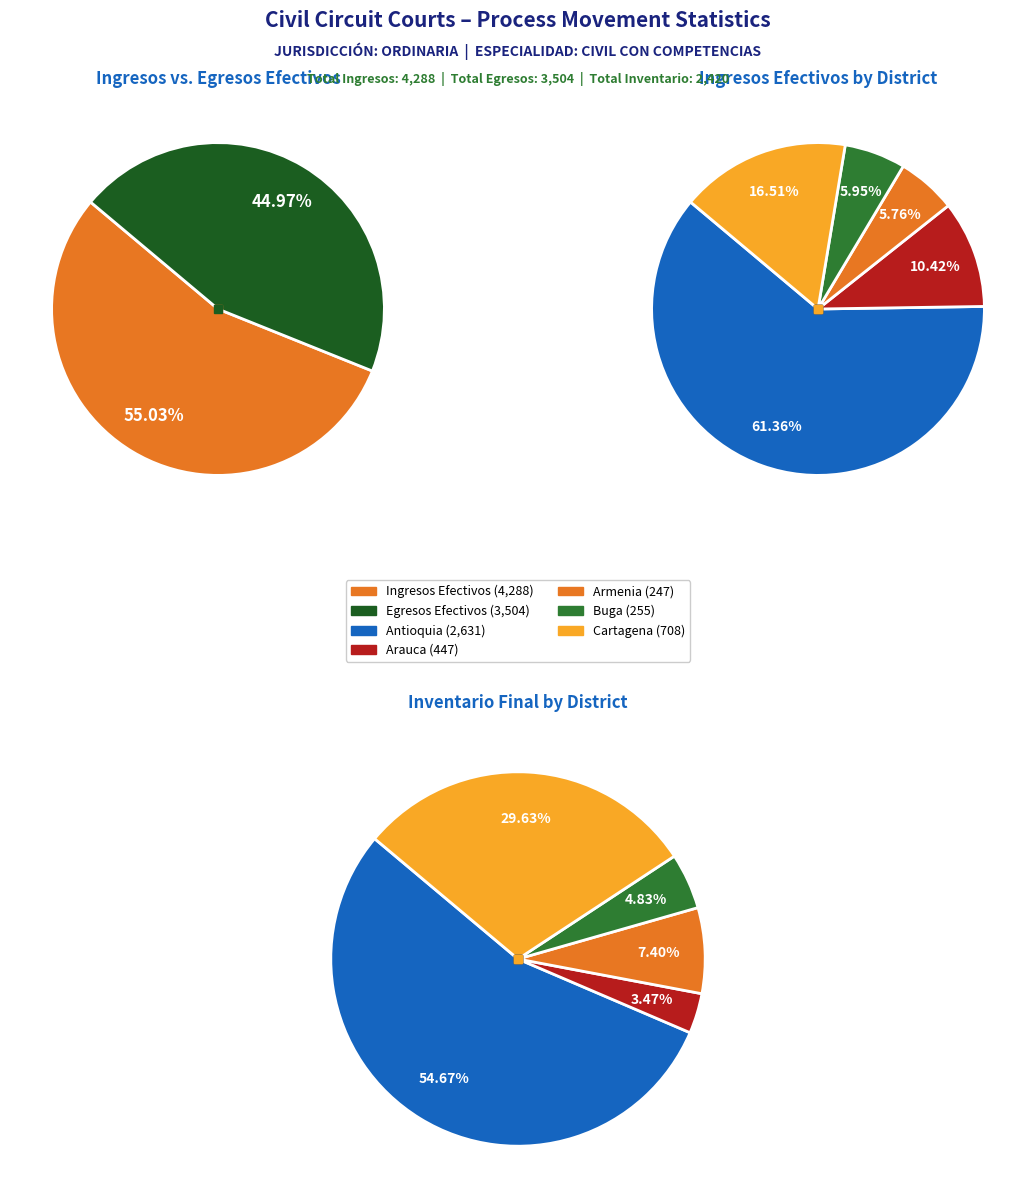

Rank the series at Arauca from highest to lowest value.

Ingresos Efectivos, Egresos Efectivos, Inventario Final